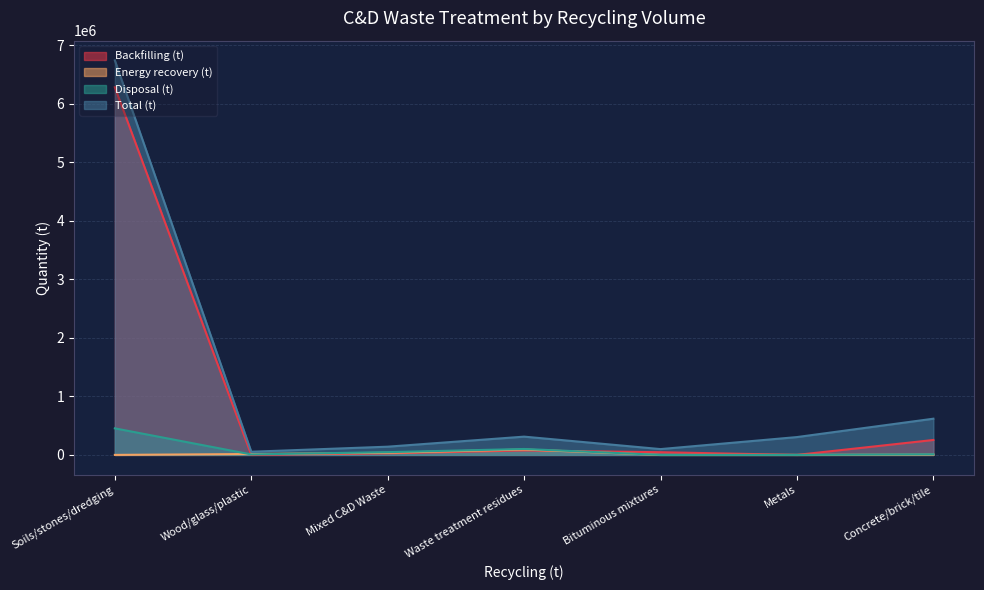

Where is Disposal (t) nearest to the value 226733?

Waste treatment residues